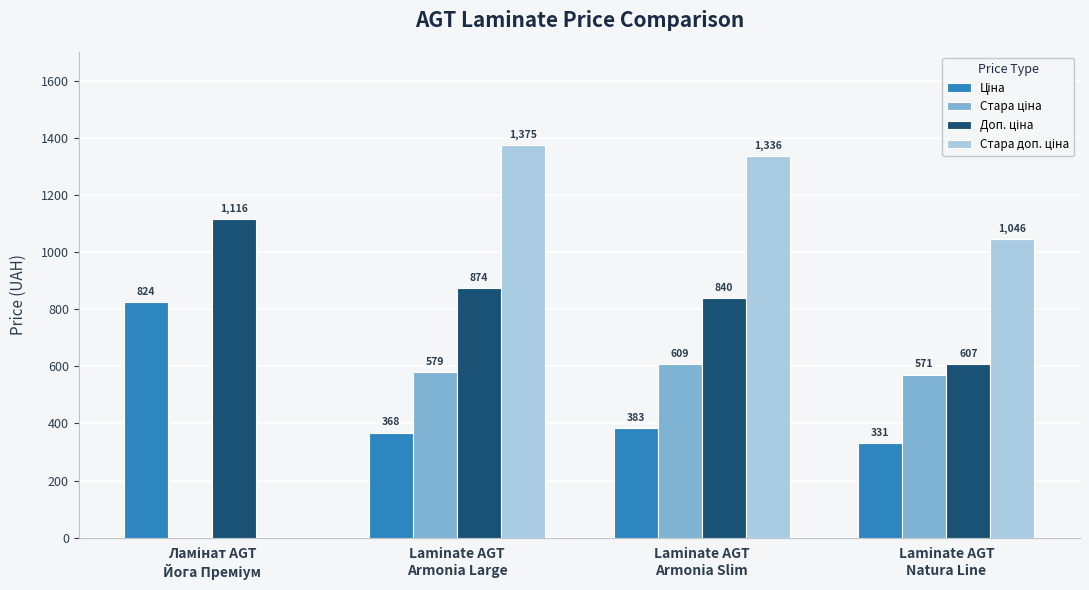

How many categories are shown in the chart?

4